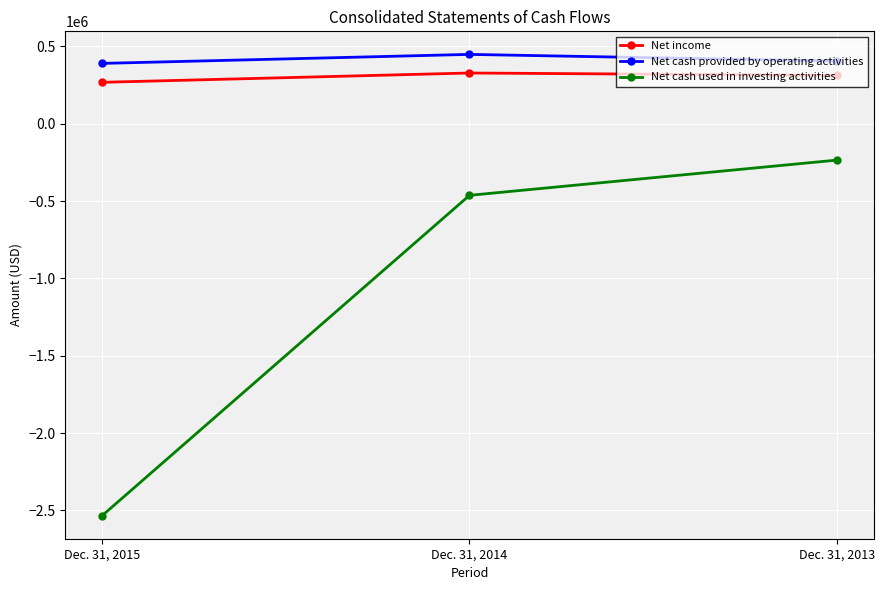

How many data points in Net cash provided by operating activities are less than 405307?

1